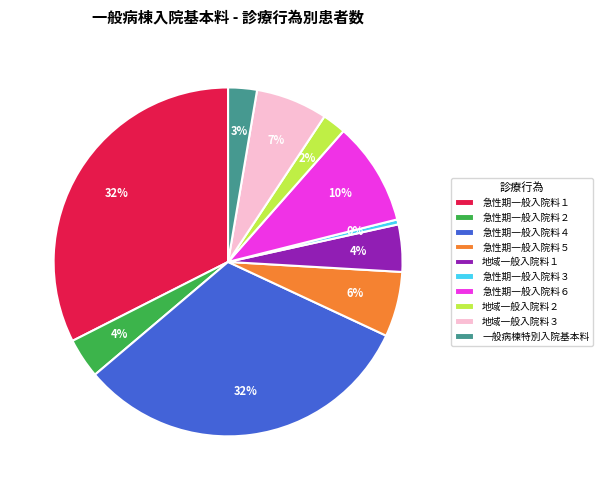

Do 地域一般入院料２ and 急性期一般入院料１ together represent more than half of the pie?

No